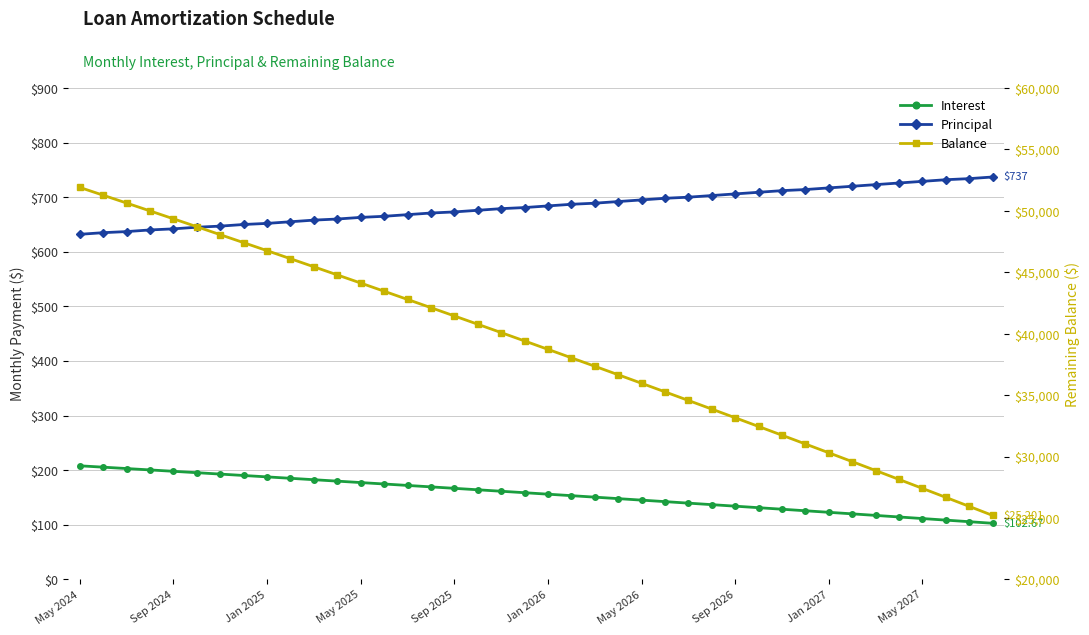

What is the maximum value shown in the chart?

51905.0